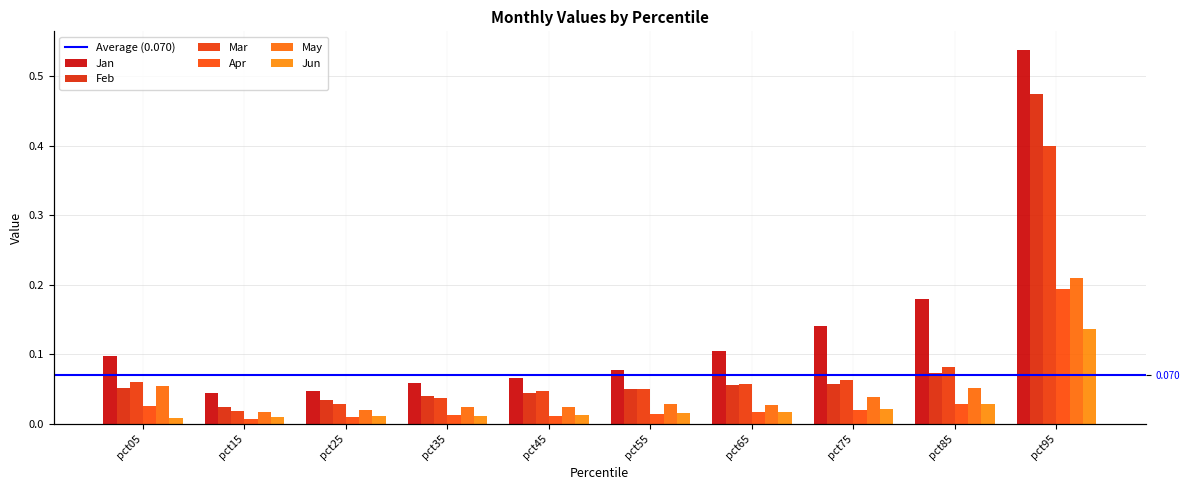

What is the sum of all Jan values?

1.4